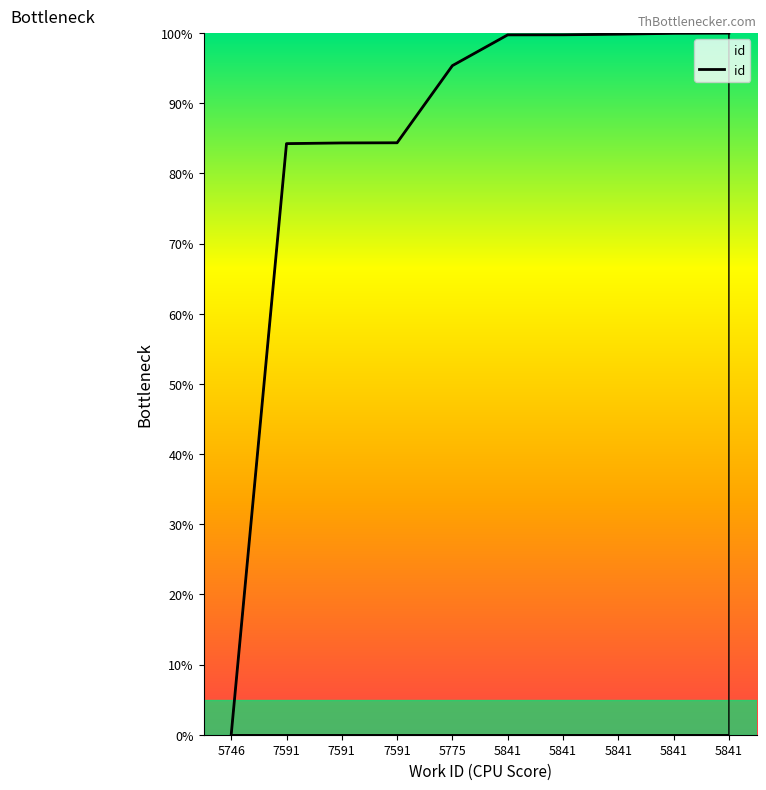

Read the value at 7591.

84.4